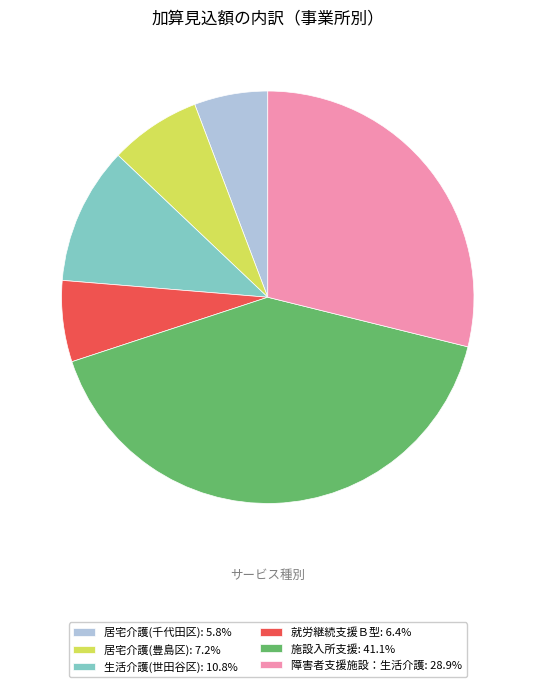

Combined, do 障害者支援施設：生活介護: 28.9% and 居宅介護(豊島区): 7.2% account for over 50%?

No